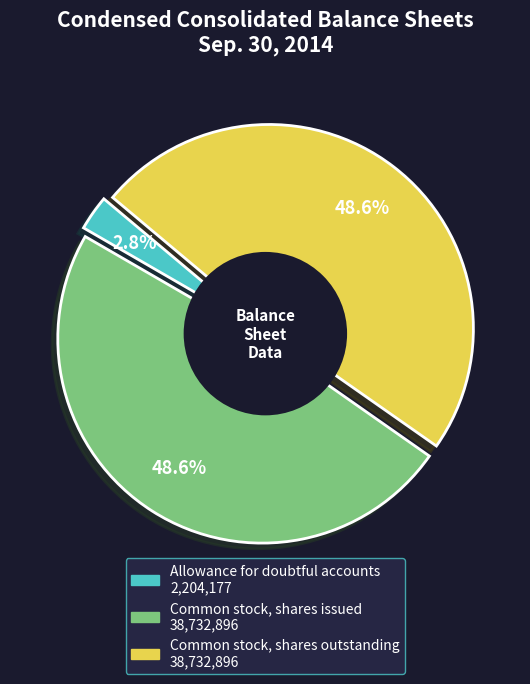

What is the smallest slice in the pie chart?

Allowance for doubtful accounts